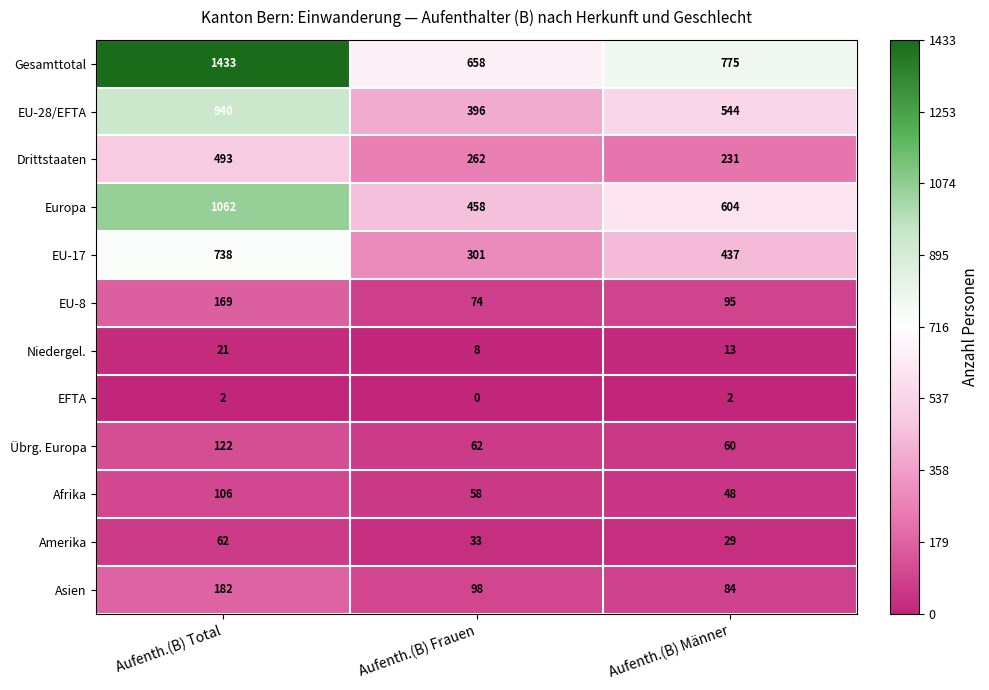

List the series in order of their peak value, lowest first.

EFTA, Niedergel., Amerika, Afrika, Übrg. Europa, EU-8, Asien, Drittstaaten, EU-17, EU-28/EFTA, Europa, Gesamttotal